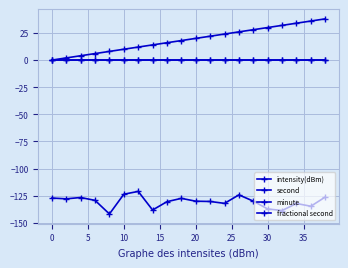

Does the chart have visible grid lines?

Yes